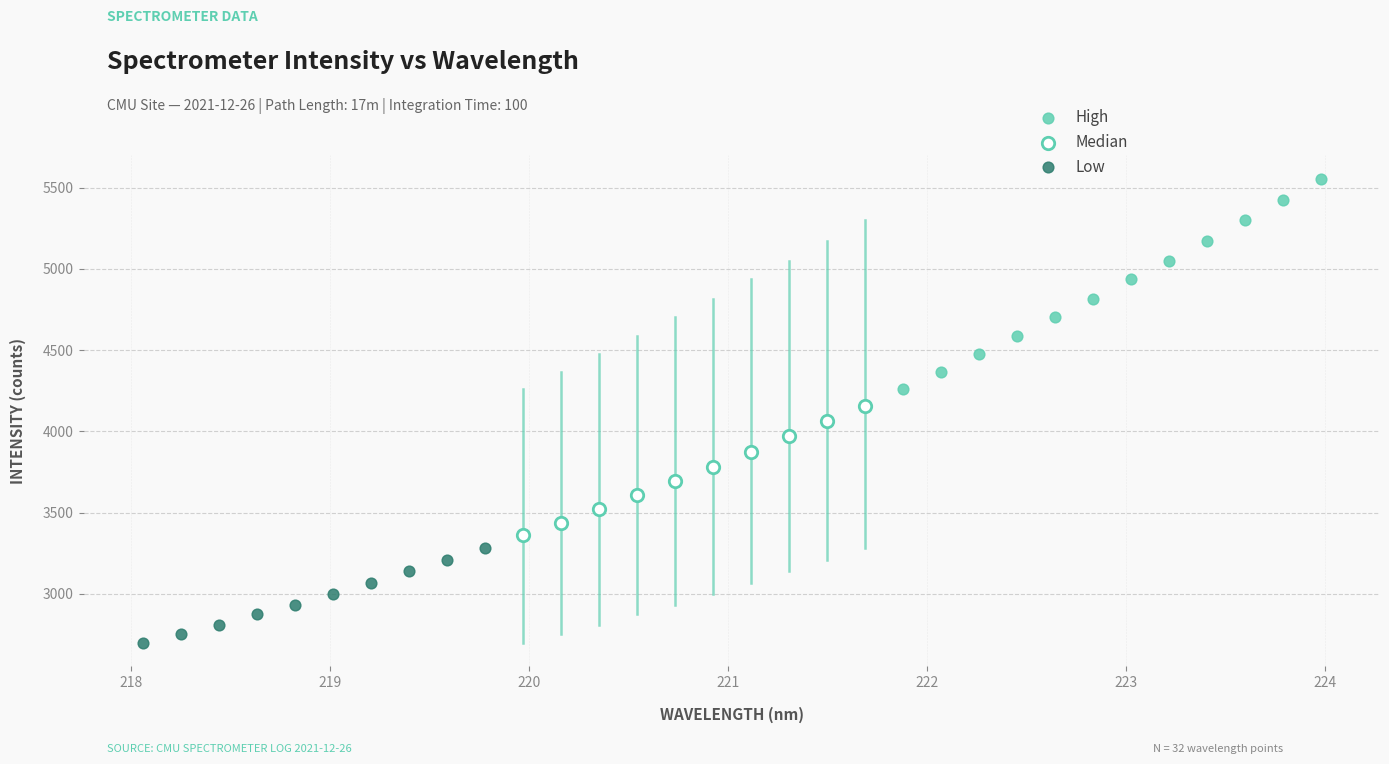

Which series contains the lowest Y value?

Low